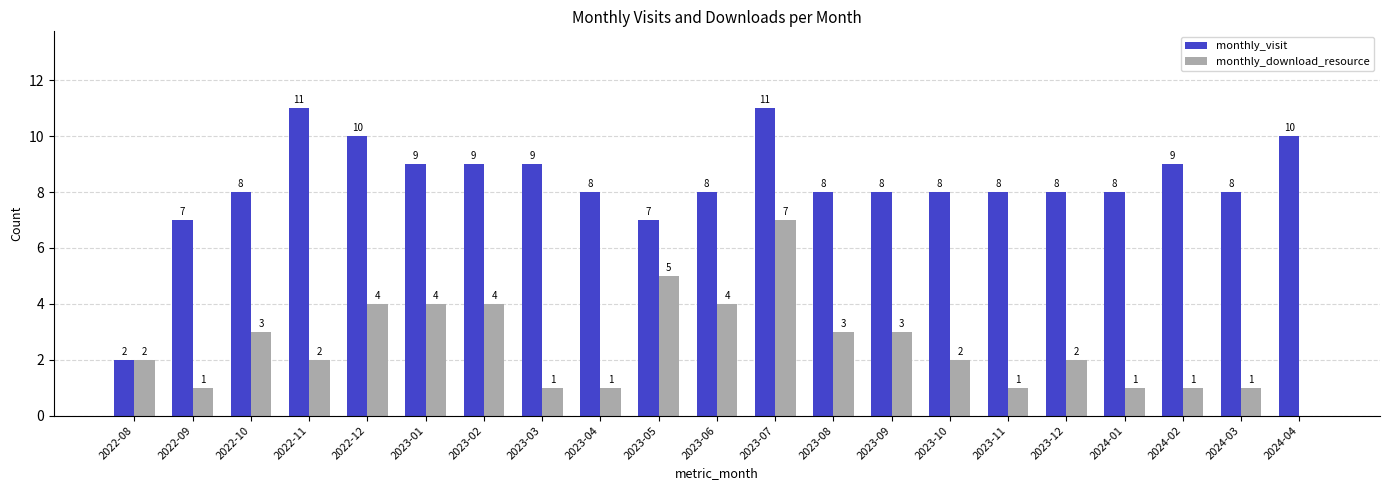

At which label does monthly_download_resource reach its peak?

2023-07